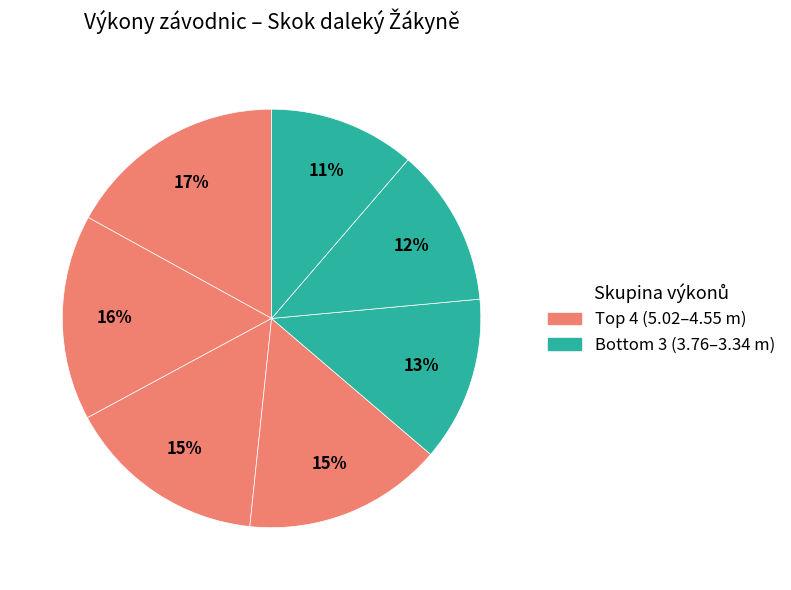

How many slices are in this pie chart?

7